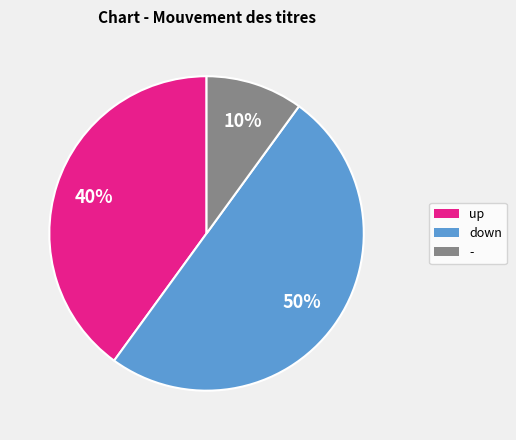

How many slices are in this pie chart?

3